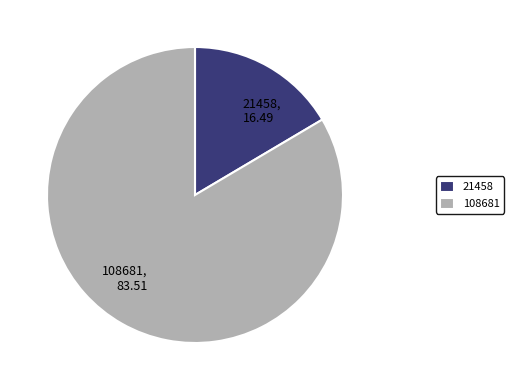

Rank the categories by value from lowest to highest.

21458, 108681